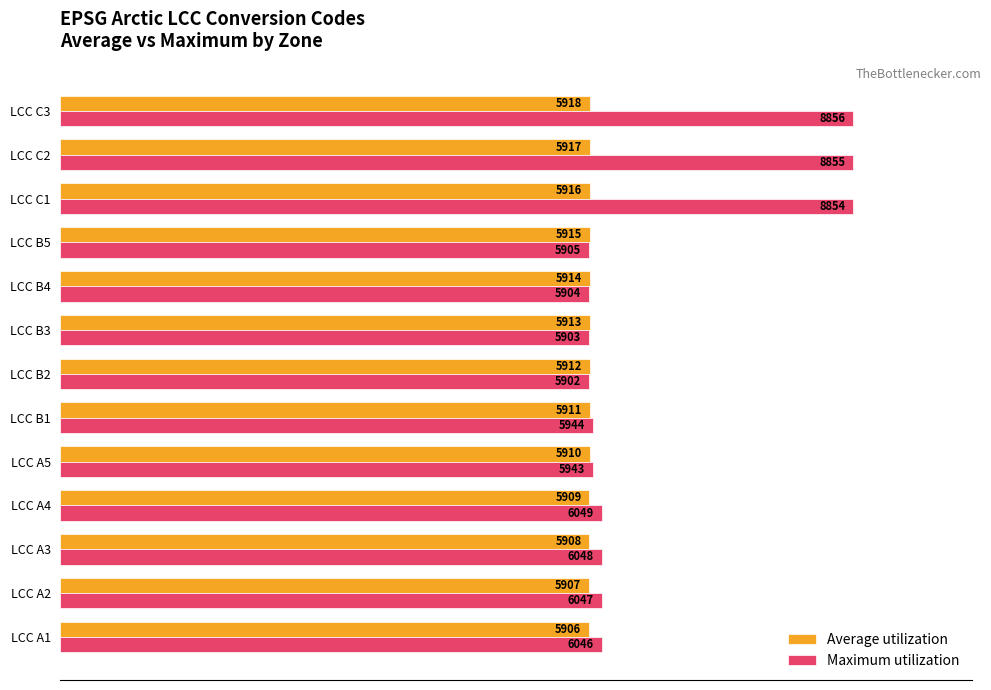

What are all the series names shown in the legend?

Average utilization, Maximum utilization